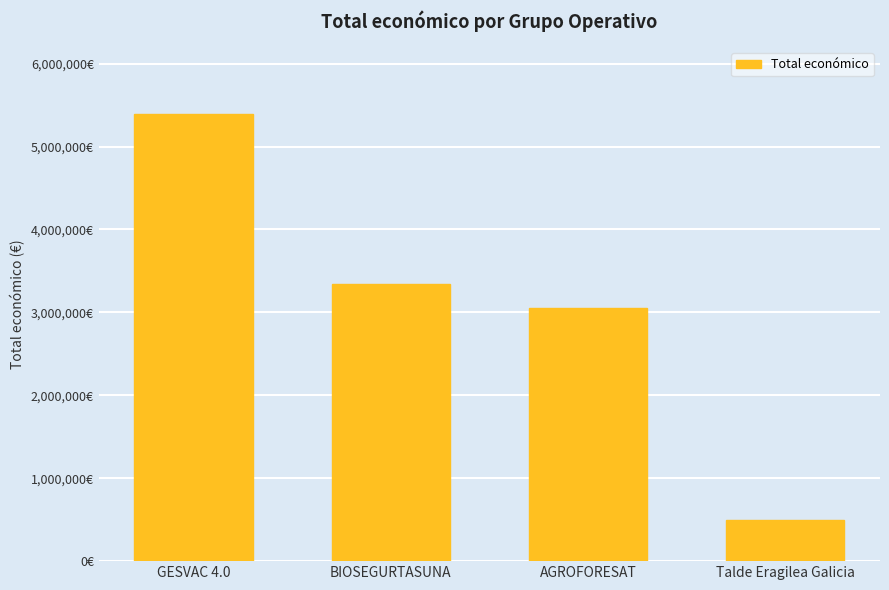

What is the difference between the maximum and minimum values?

4898255